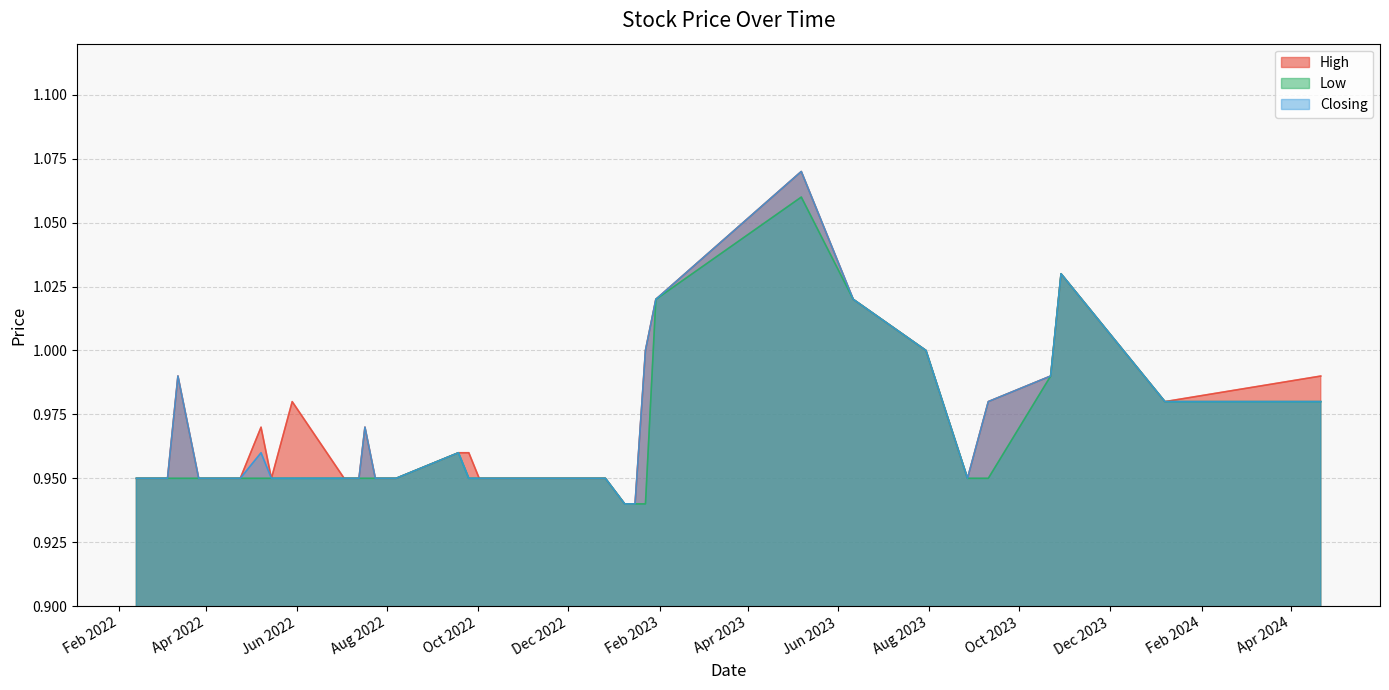

Rank the series at 27/03/2022 from lowest to highest value.

High, Low, Closing